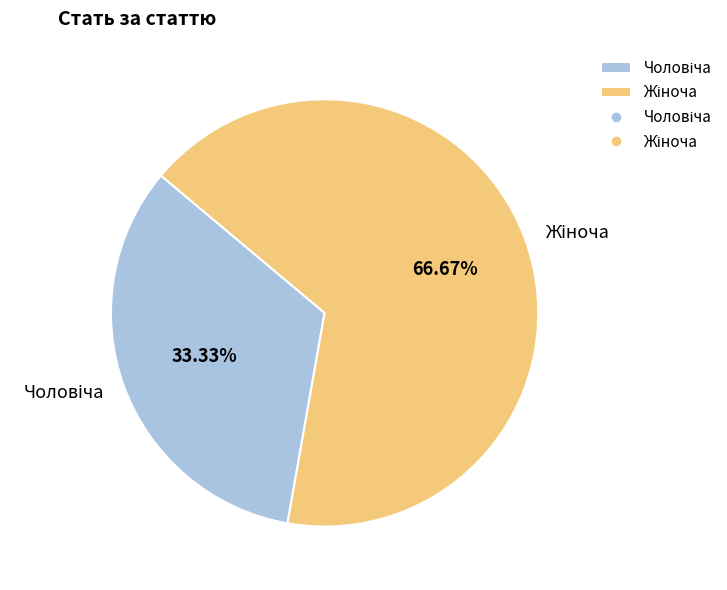

Is there any slice that represents more than half of the pie?

Yes